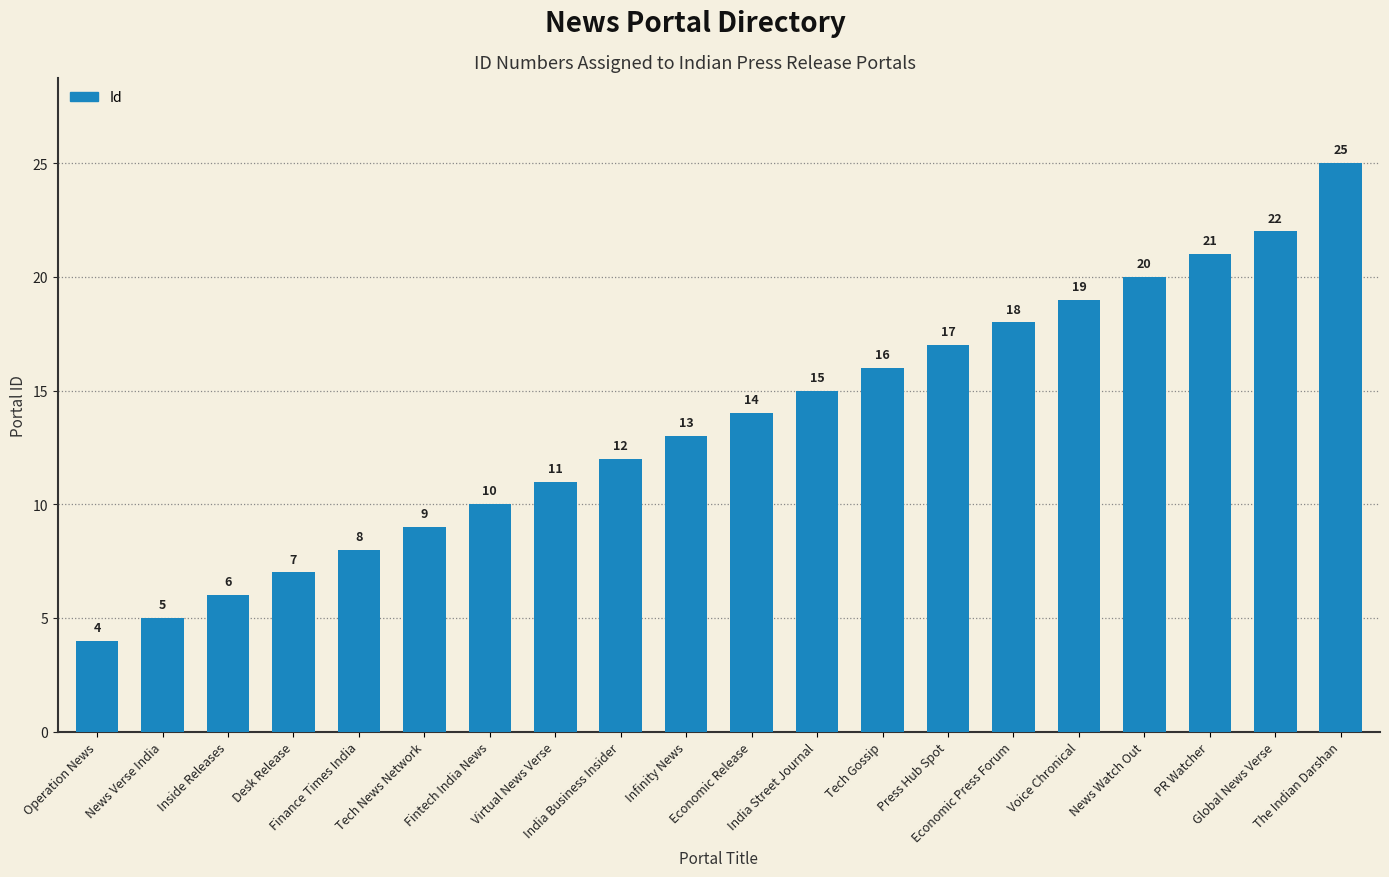

What is the sum of the values at Fintech India News and India Street Journal?

25